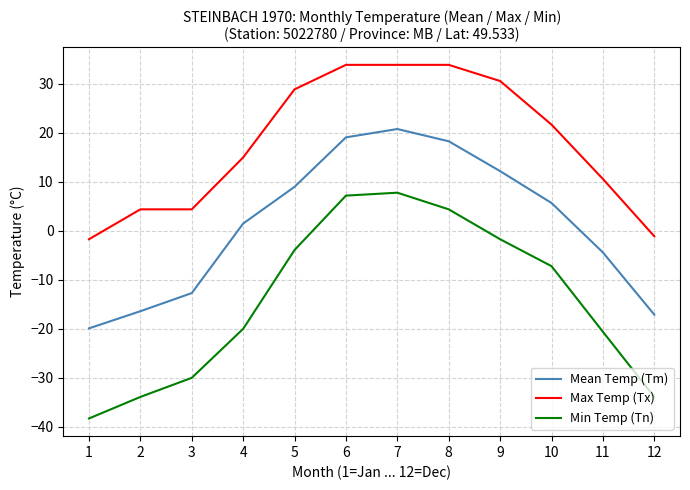

Reading left to right, list all the values displayed in this chart.

Mean Temp (Tm): 1=-19.9	2=-16.4	3=-12.7	4=1.5	5=9.0	6=19.1	7=20.8	8=18.3	9=12.2	10=5.7	11=-4.4	12=-17.1
Max Temp (Tx): 1=-1.7	2=4.4	3=4.4	4=15.0	5=28.9	6=33.9	7=33.9	8=33.9	9=30.6	10=21.7	11=10.6	12=-1.1
Min Temp (Tn): 1=-38.3	2=-33.9	3=-30.0	4=-20.0	5=-3.9	6=7.2	7=7.8	8=4.4	9=-1.7	10=-7.2	11=-20.6	12=-33.9